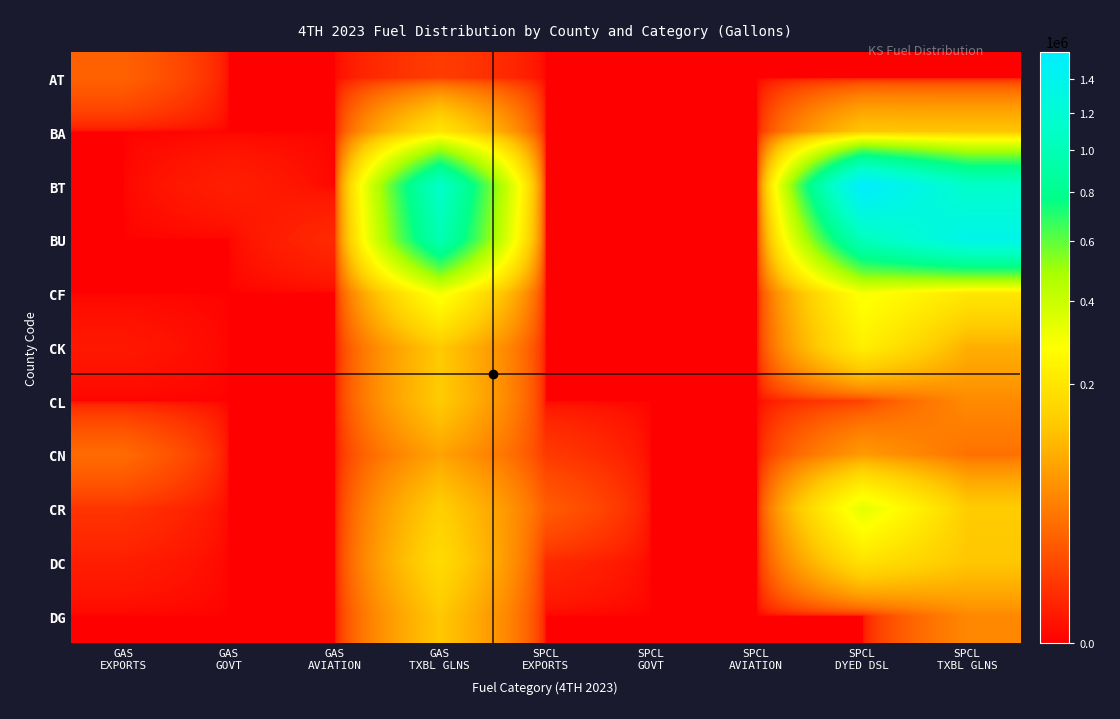

At which category is the sum across all series the highest?

SPCL
DYED DSL